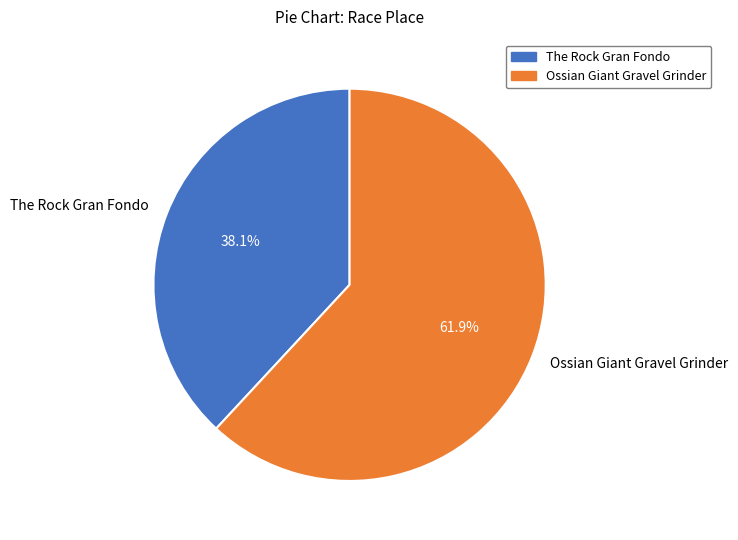

The Ossian Giant Gravel Grinder slice represents 62% of the pie. True or false?

True